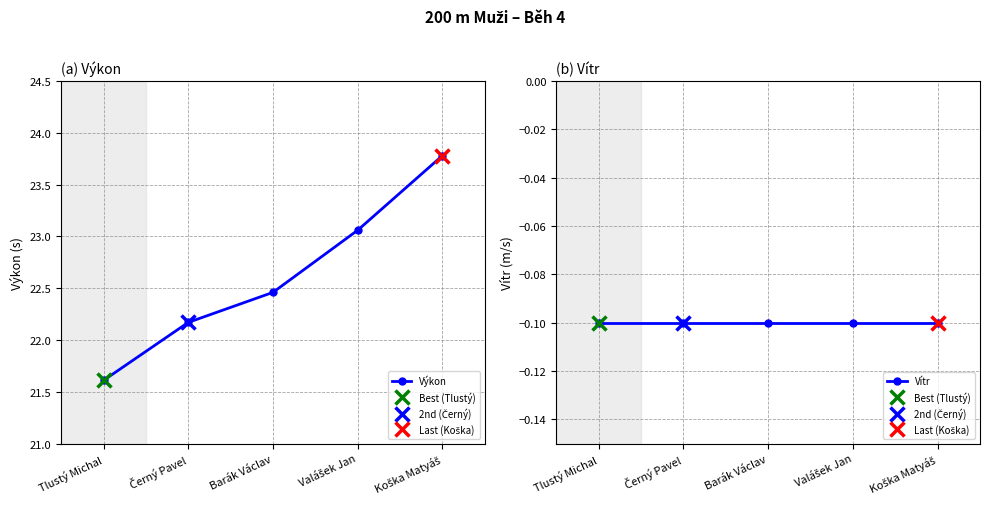

Between Koška Matyáš and Tlustý Michal, which is larger?

Koška Matyáš